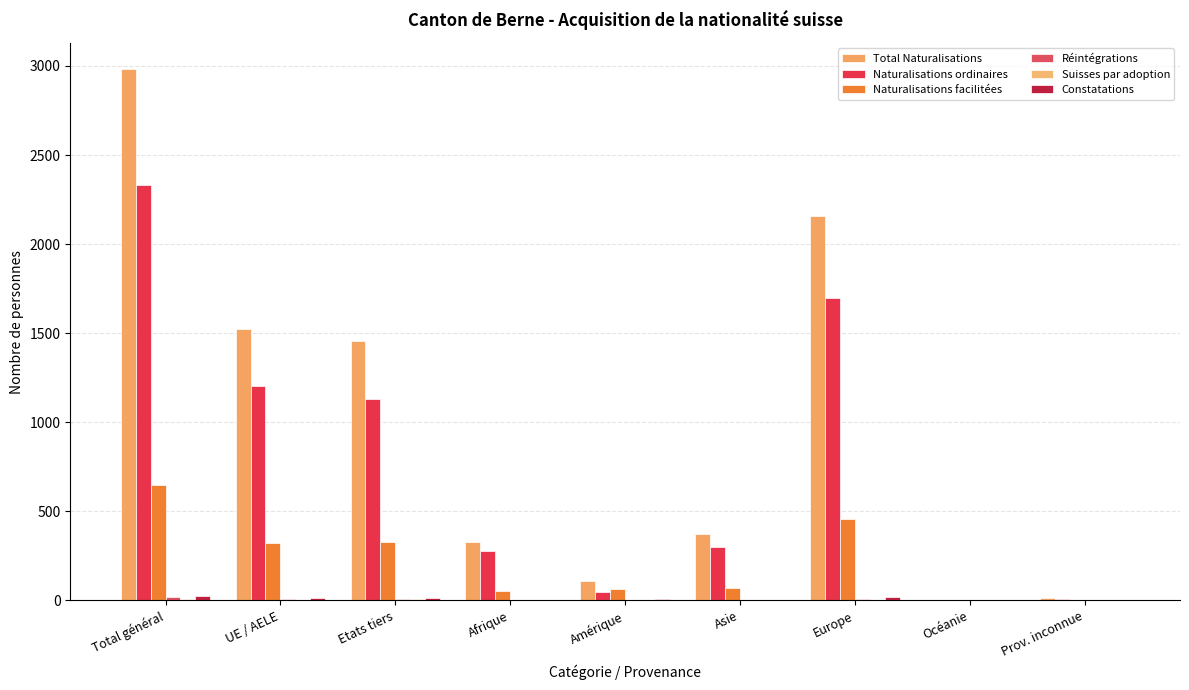

What is the label of the 9th bar from the right?

Total général